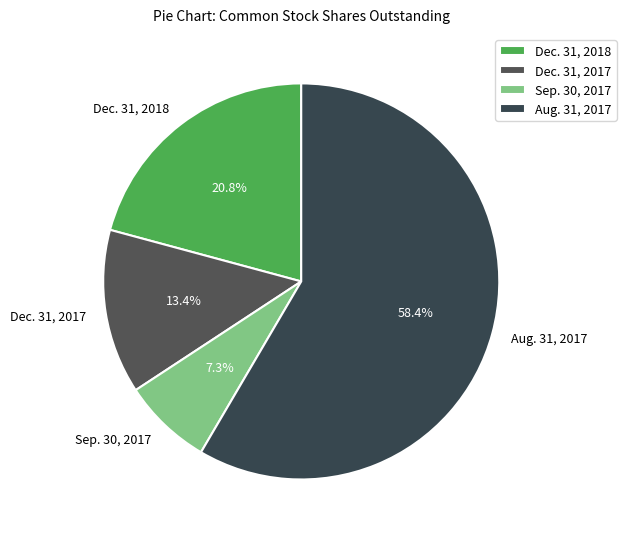

The Dec. 31, 2018 slice represents 21% of the pie. True or false?

True